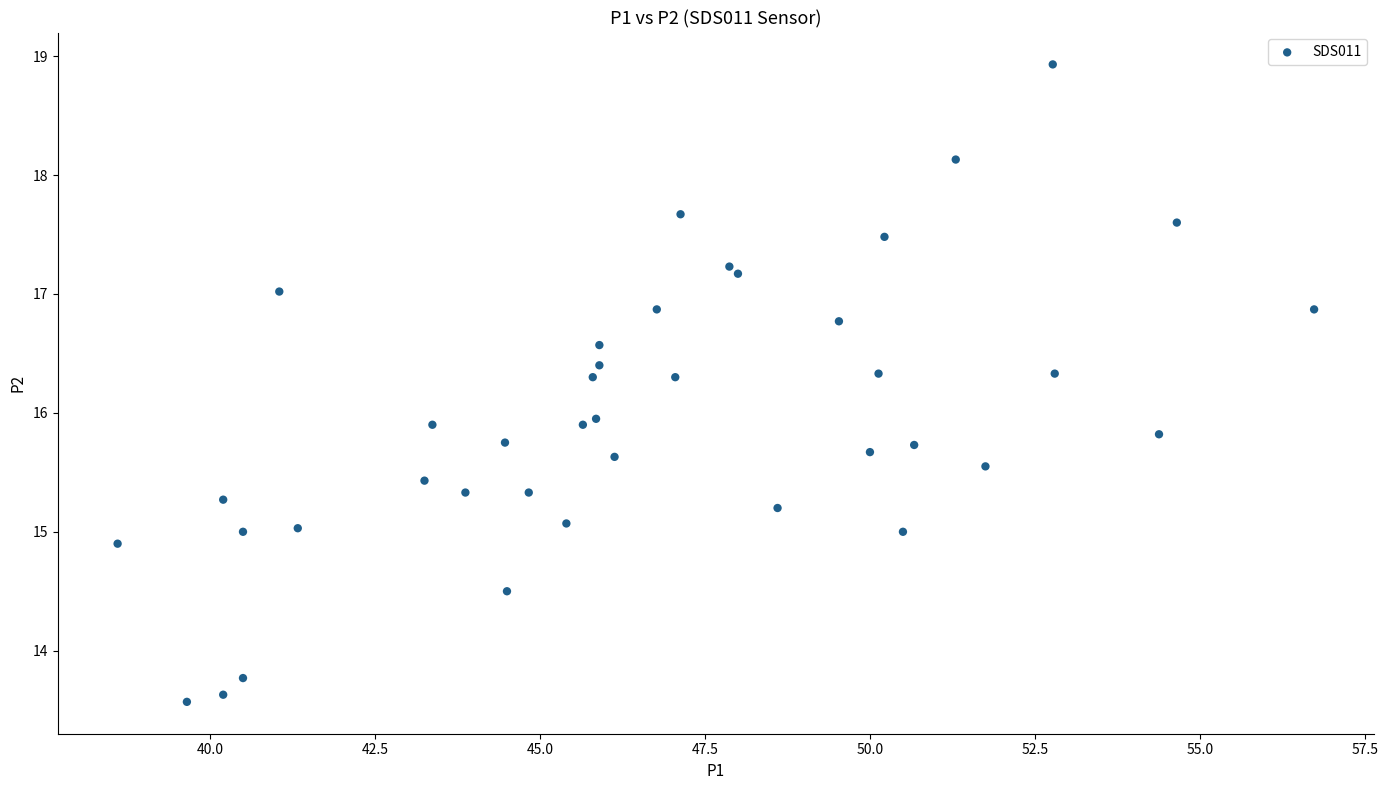

What is the range of X values (max minus min)?

18.1